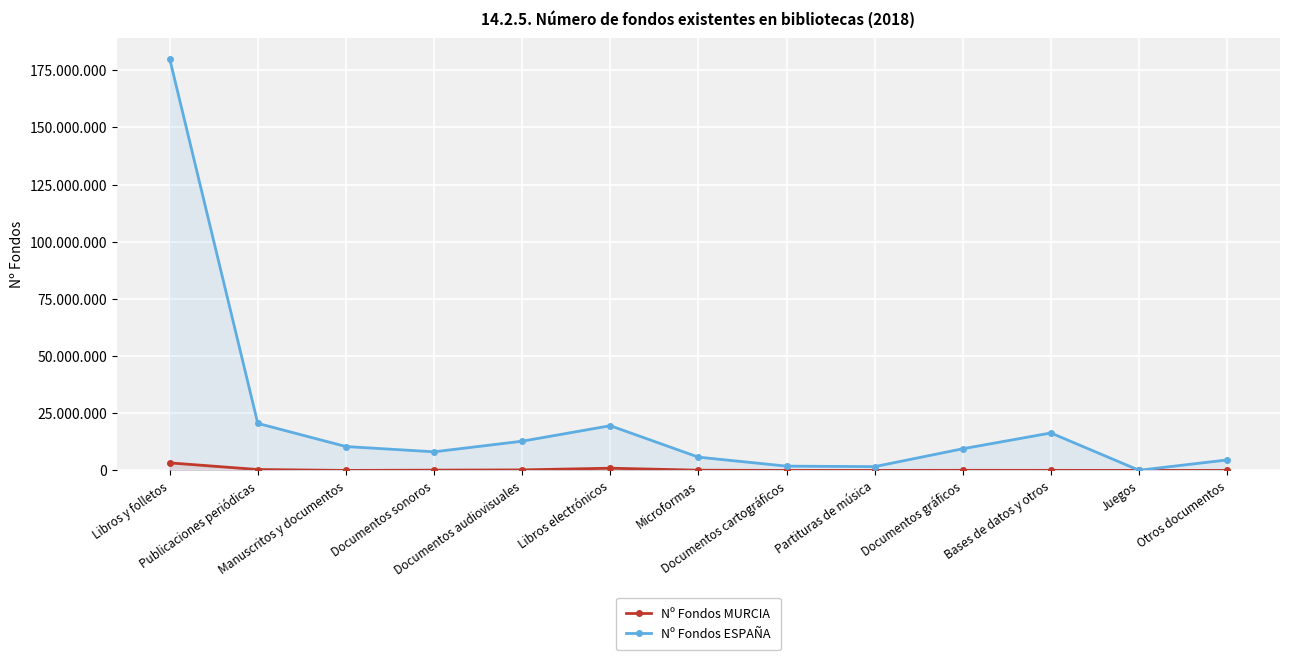

Count the number of data series in this chart.

2